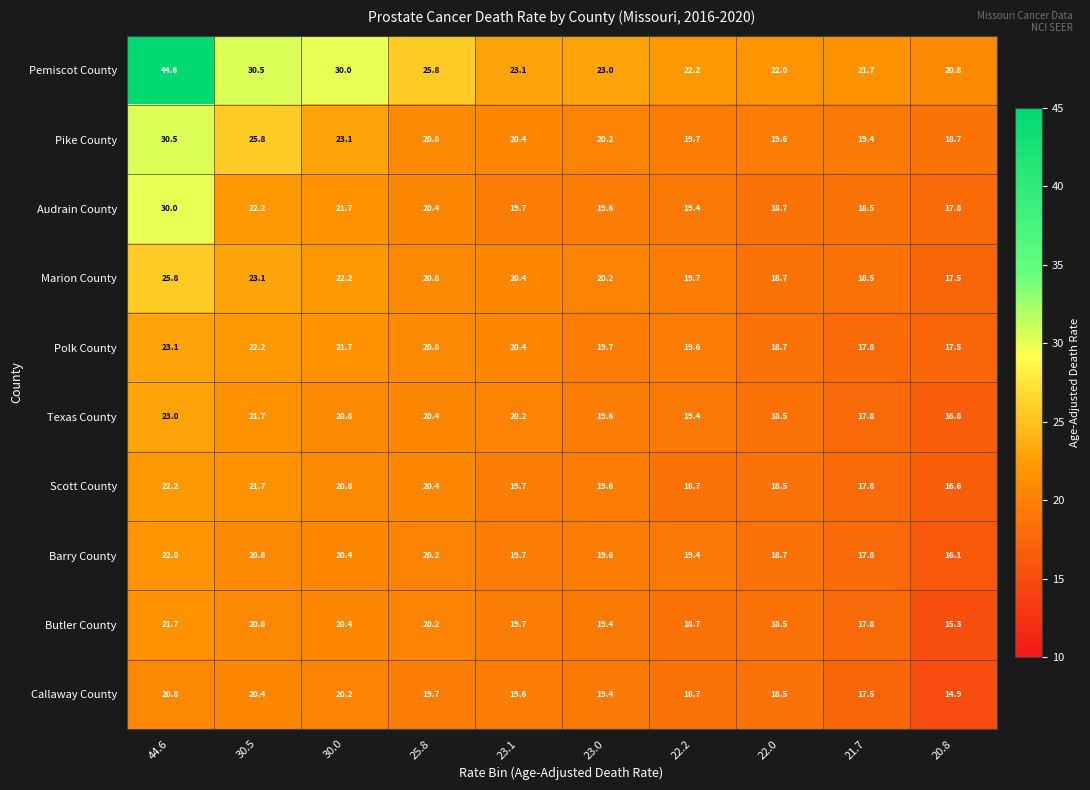

List the series in order of their peak value, highest first.

Pemiscot County, Pike County, Audrain County, Marion County, Polk County, Texas County, Scott County, Barry County, Butler County, Callaway County